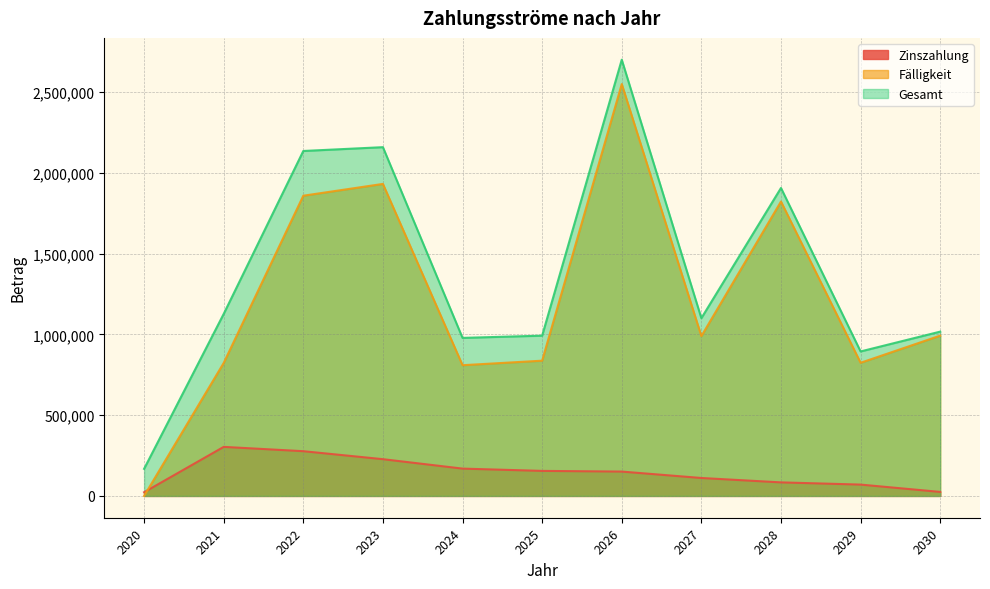

Which series changed the most between 2023 and 2029?

Gesamt